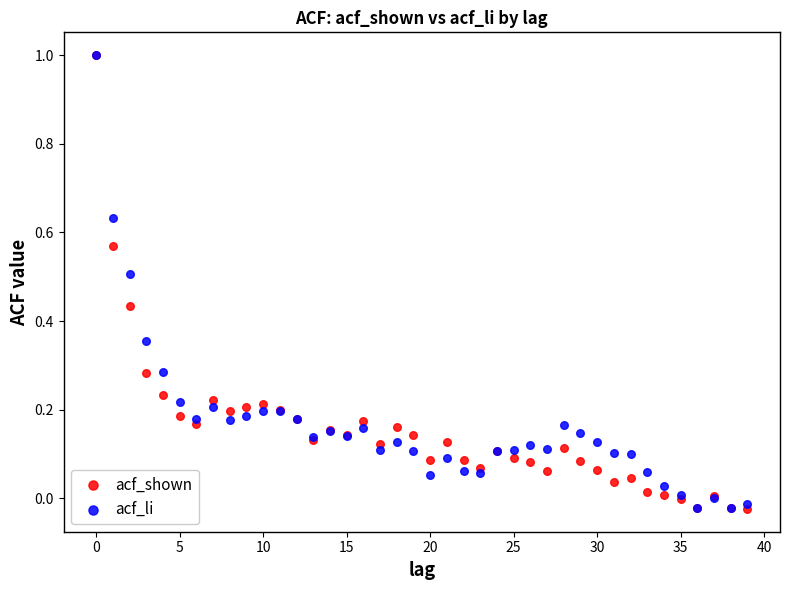

What are all the series names shown in the legend?

acf_shown, acf_li